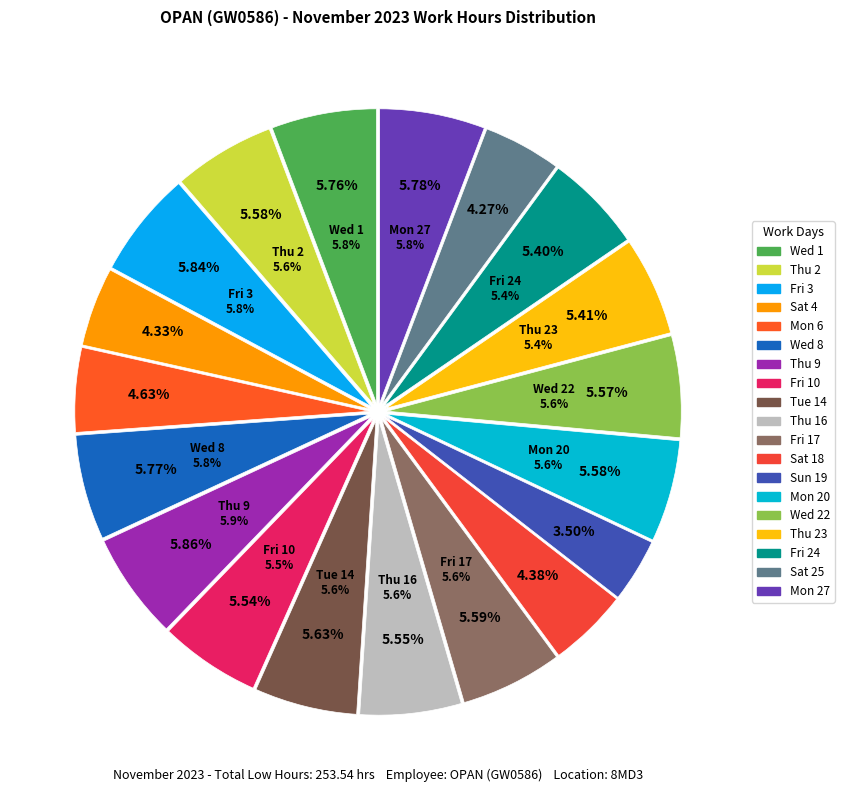

To the nearest percent, what portion does Wed 22 represent?

6%